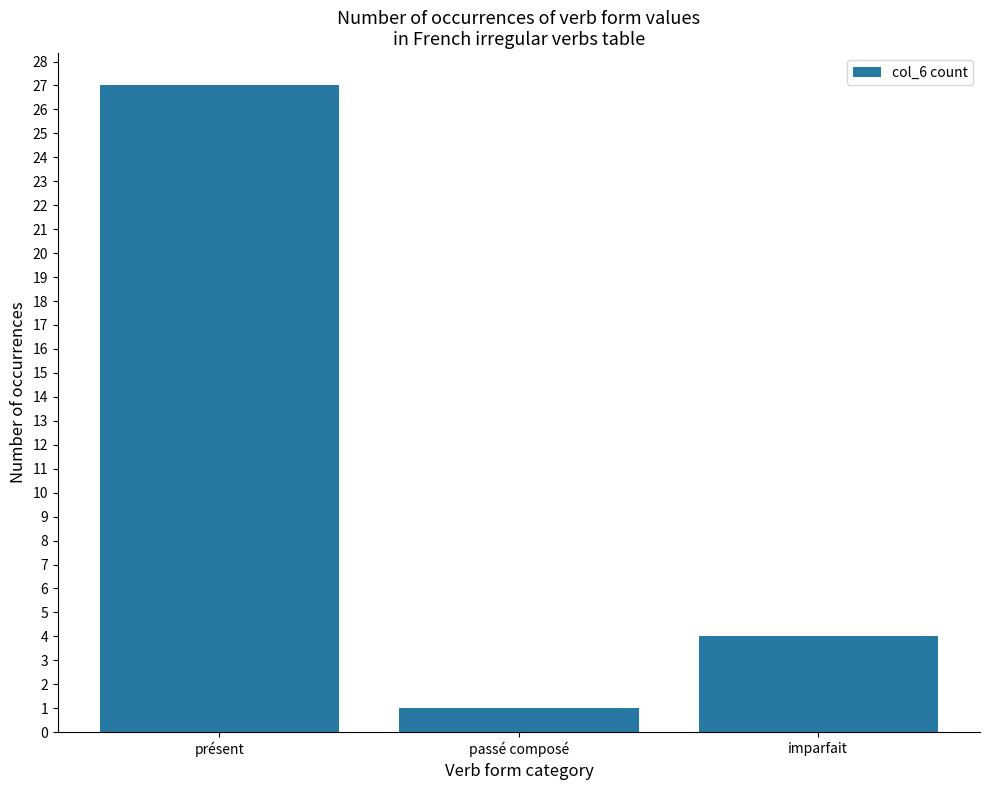

List the labels in order of value, smallest first.

passé composé, imparfait, présent